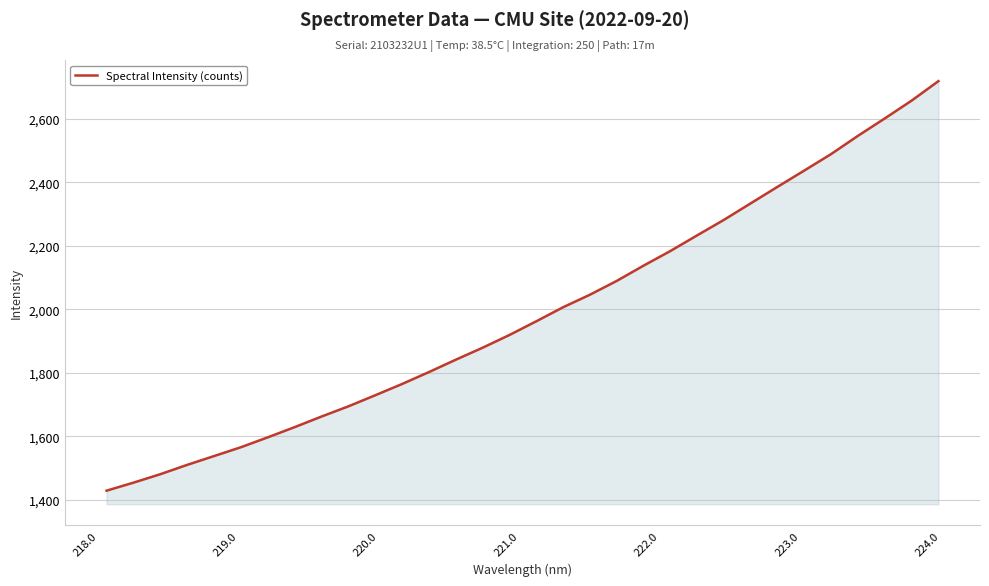

How many values exceed 1962?

16